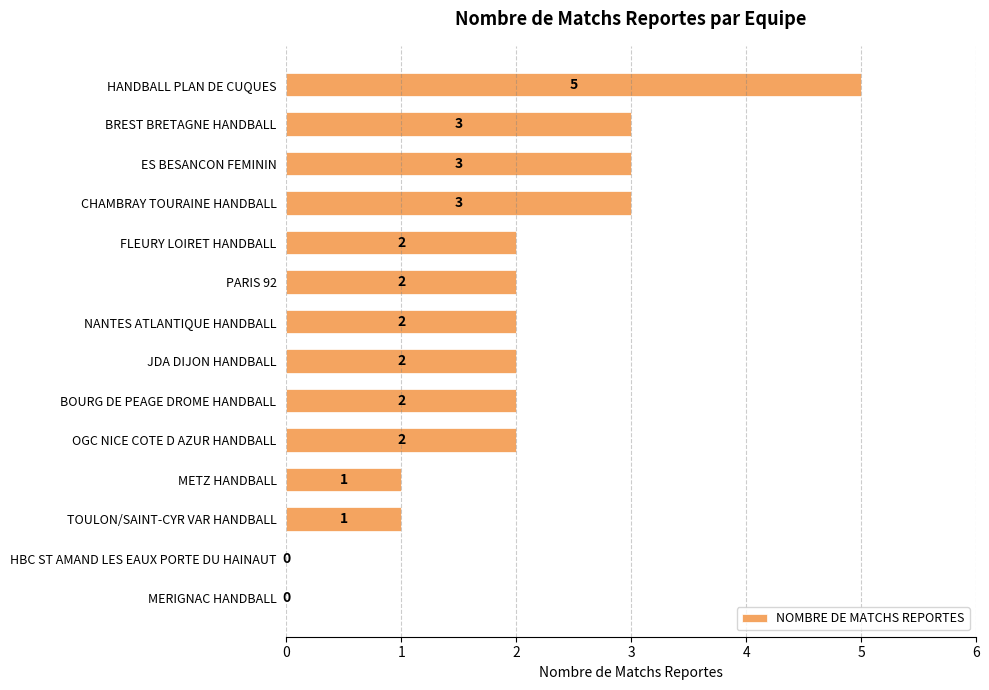

What is the sum of all values?

28